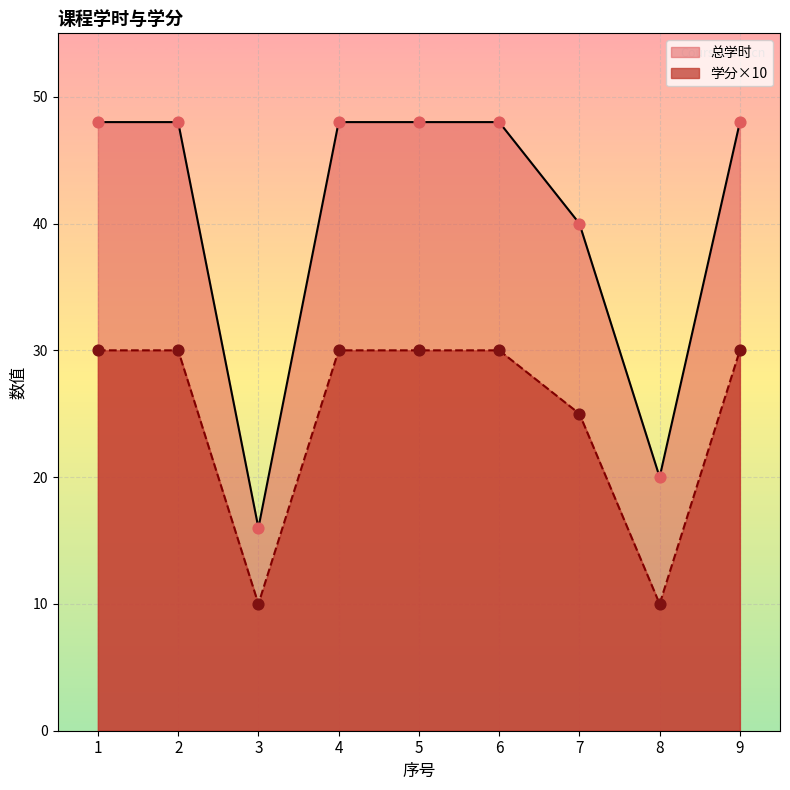

At how many categories does at least one series exceed 26?

7